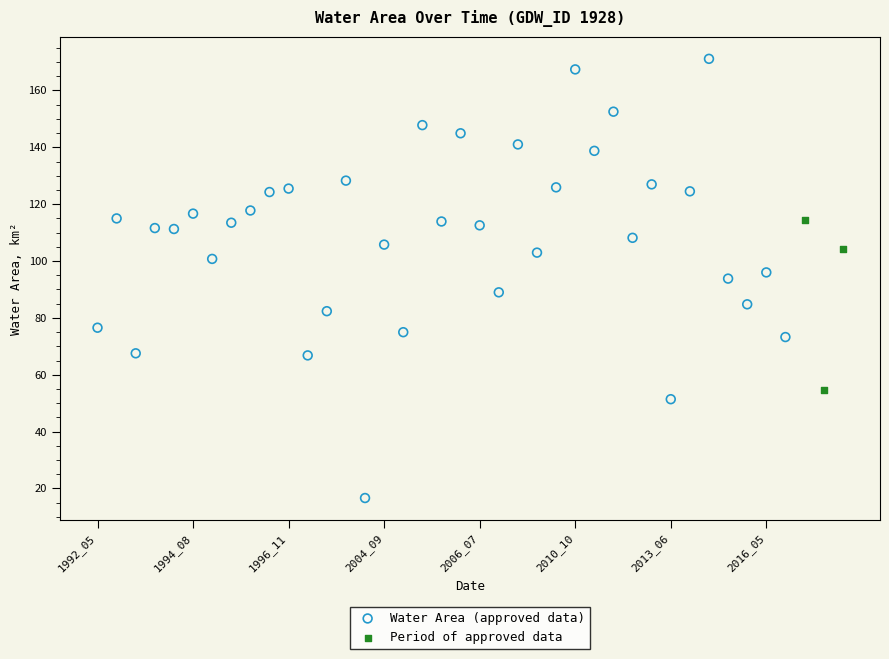

Which series reaches the minimum Y coordinate?

Water Area (approved data)